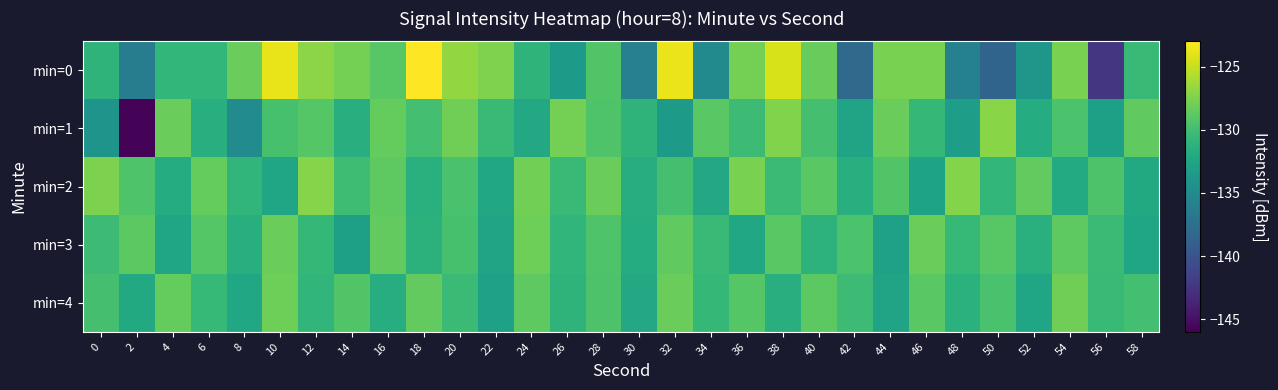

Between 24 and 36, which series saw the biggest shift?

min=3